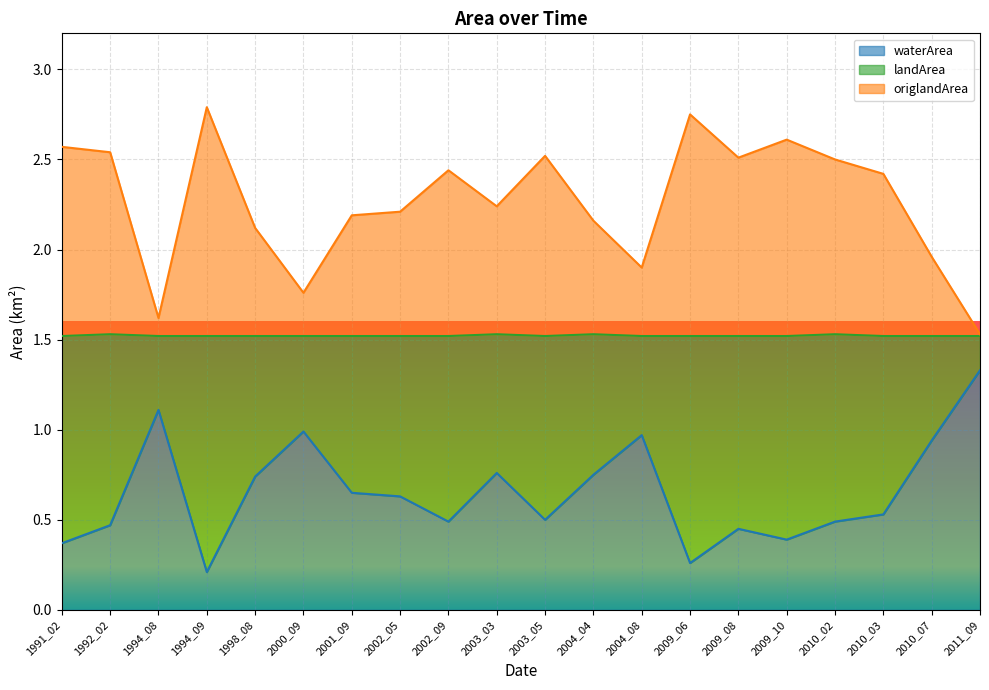

What is the total value across all series at 2009_10?

2.6